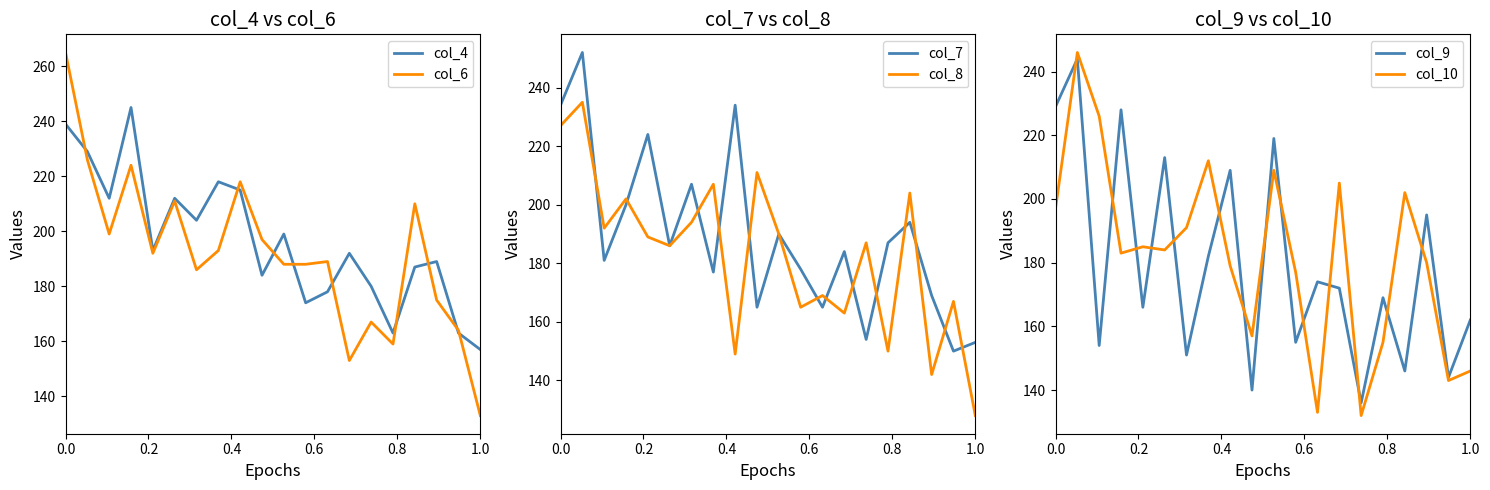

What is the difference between the maximum and minimum values in the col_8 series?

107